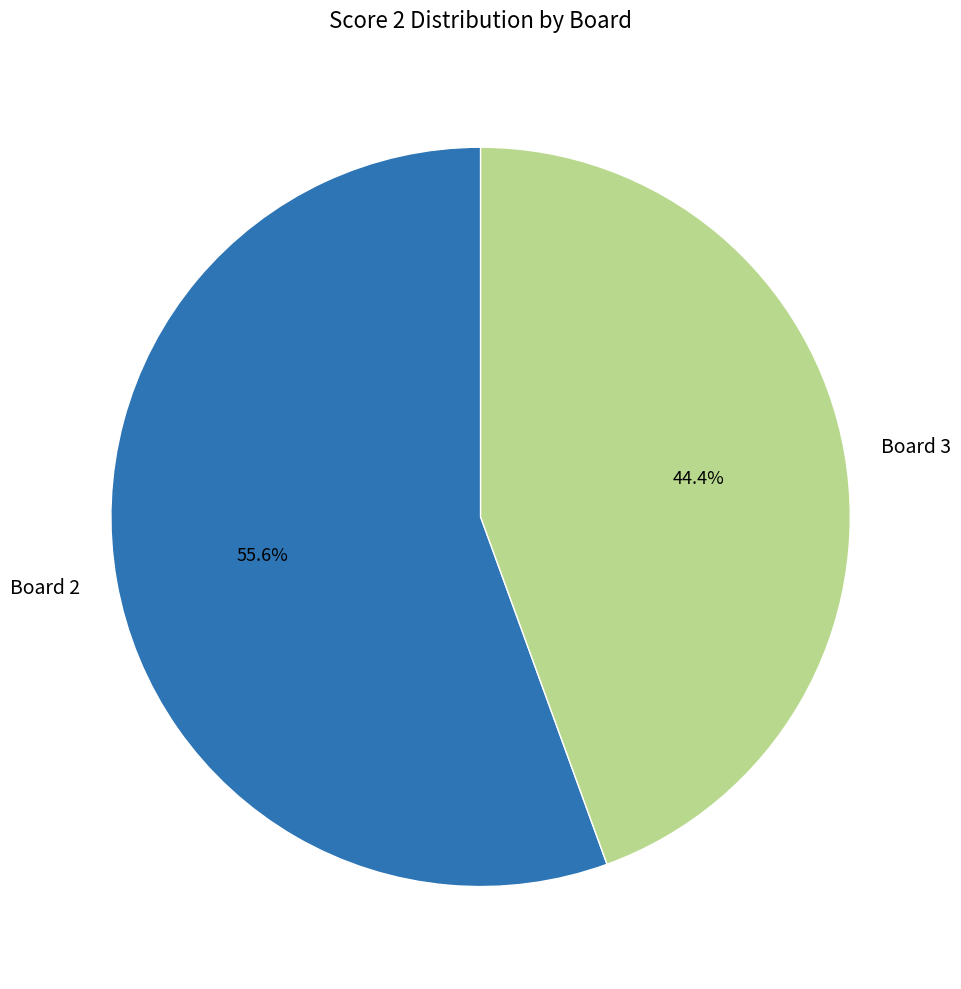

To the nearest percent, what is the combined percentage of Board 2 and Board 3?

100%